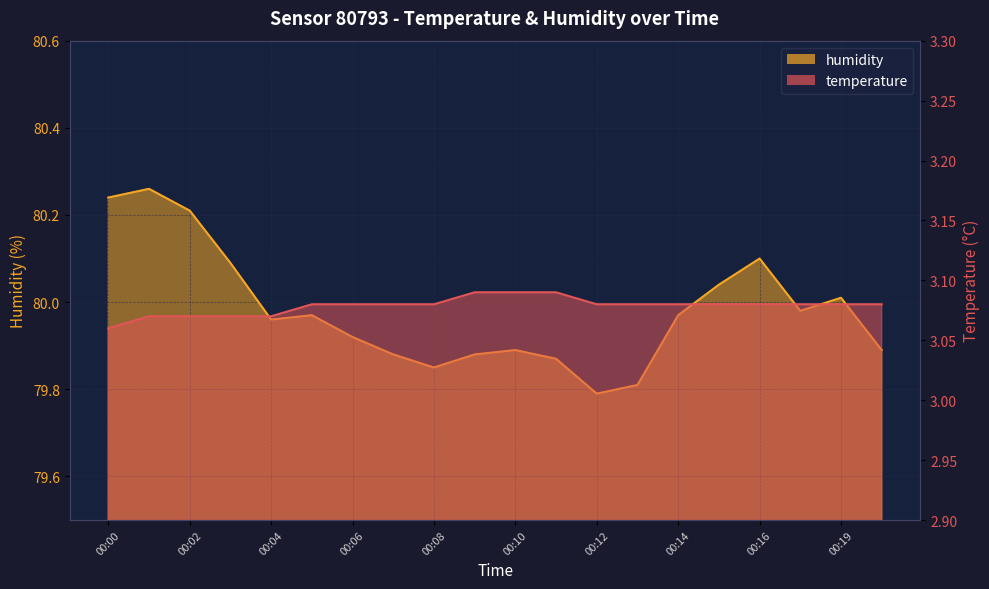

What is the sum of all humidity values?

1599.6